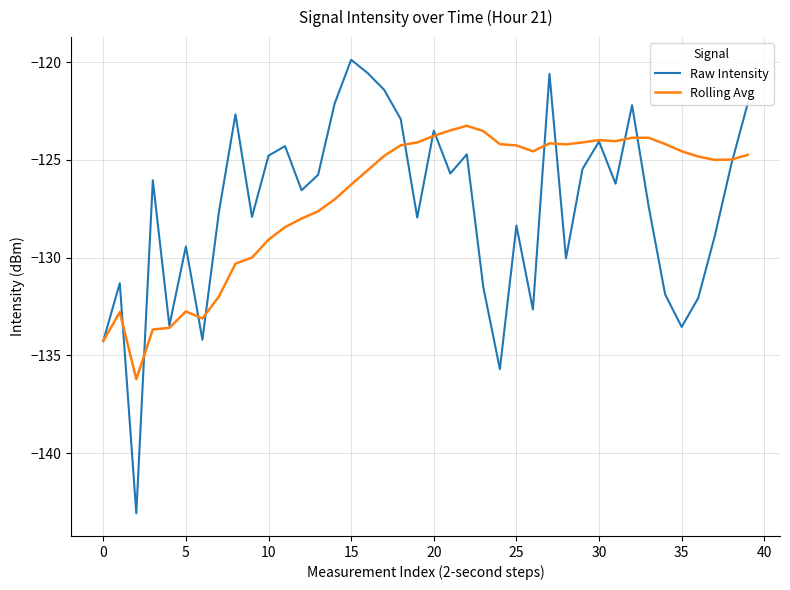

Which series has the largest range (max minus min)?

Raw Intensity